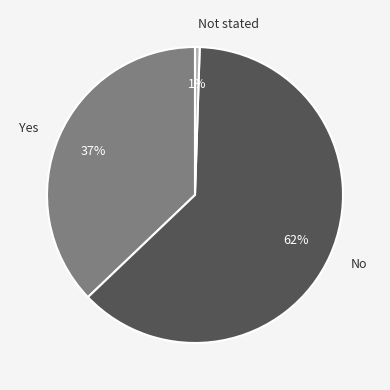

Do Not stated and No together represent more than half of the pie?

Yes